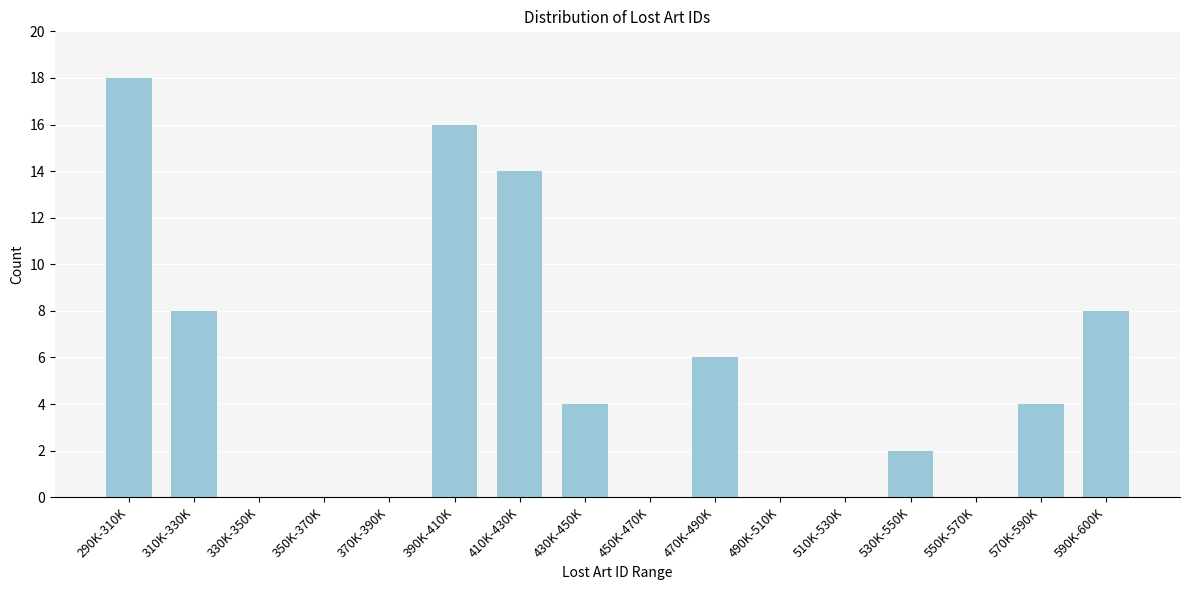

Reading right to left, extract all data points from this chart.

590K-600K=8	570K-590K=4	550K-570K=0	530K-550K=2	510K-530K=0	490K-510K=0	470K-490K=6	450K-470K=0	430K-450K=4	410K-430K=14	390K-410K=16	370K-390K=0	350K-370K=0	330K-350K=0	310K-330K=8	290K-310K=18